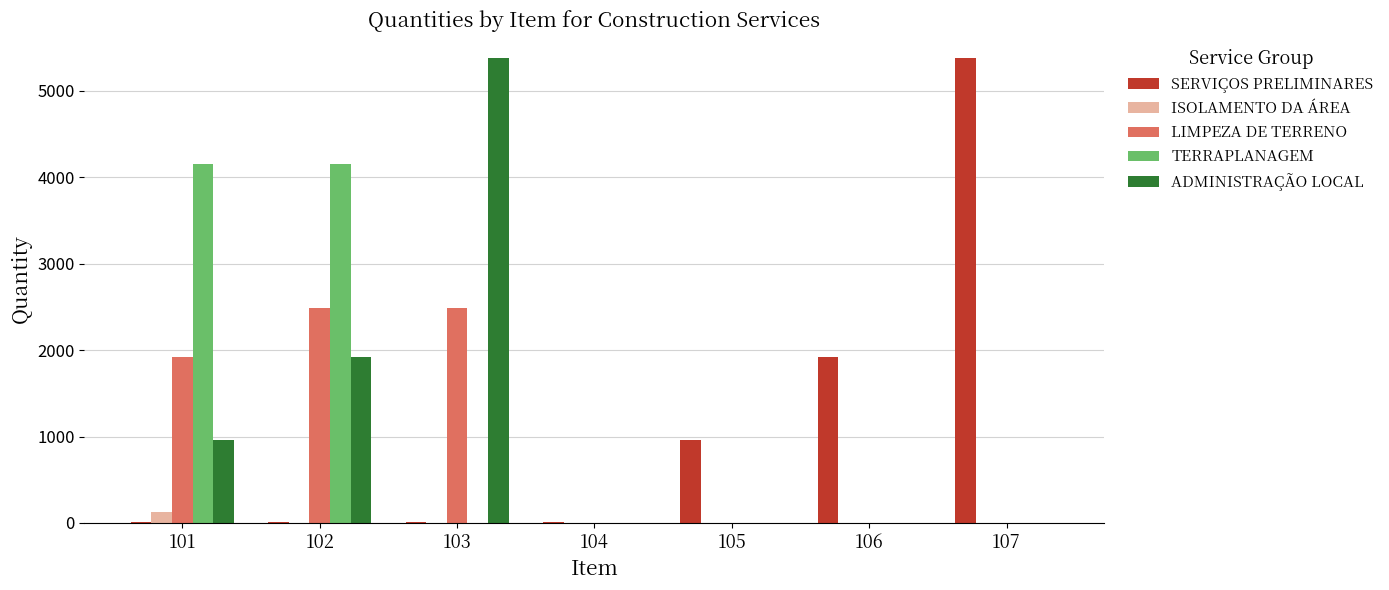

At which label is LIMPEZA DE TERRENO closest to 1245?

101